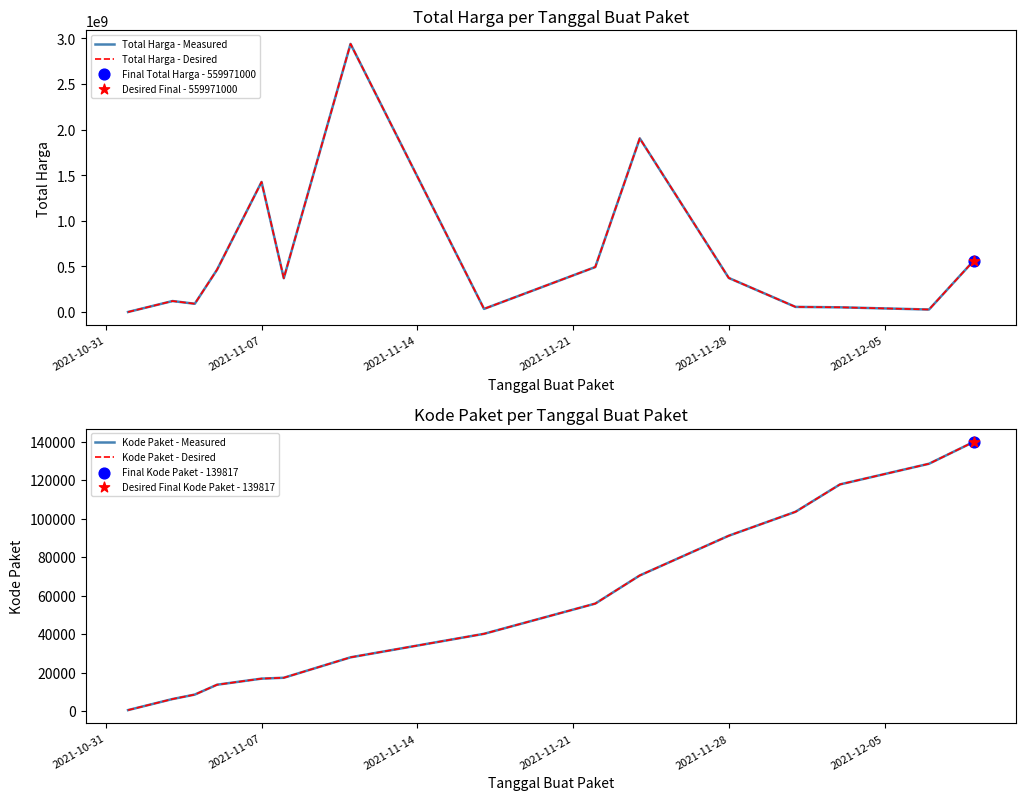

Which series has the largest total across all categories?

Total Harga - Measured